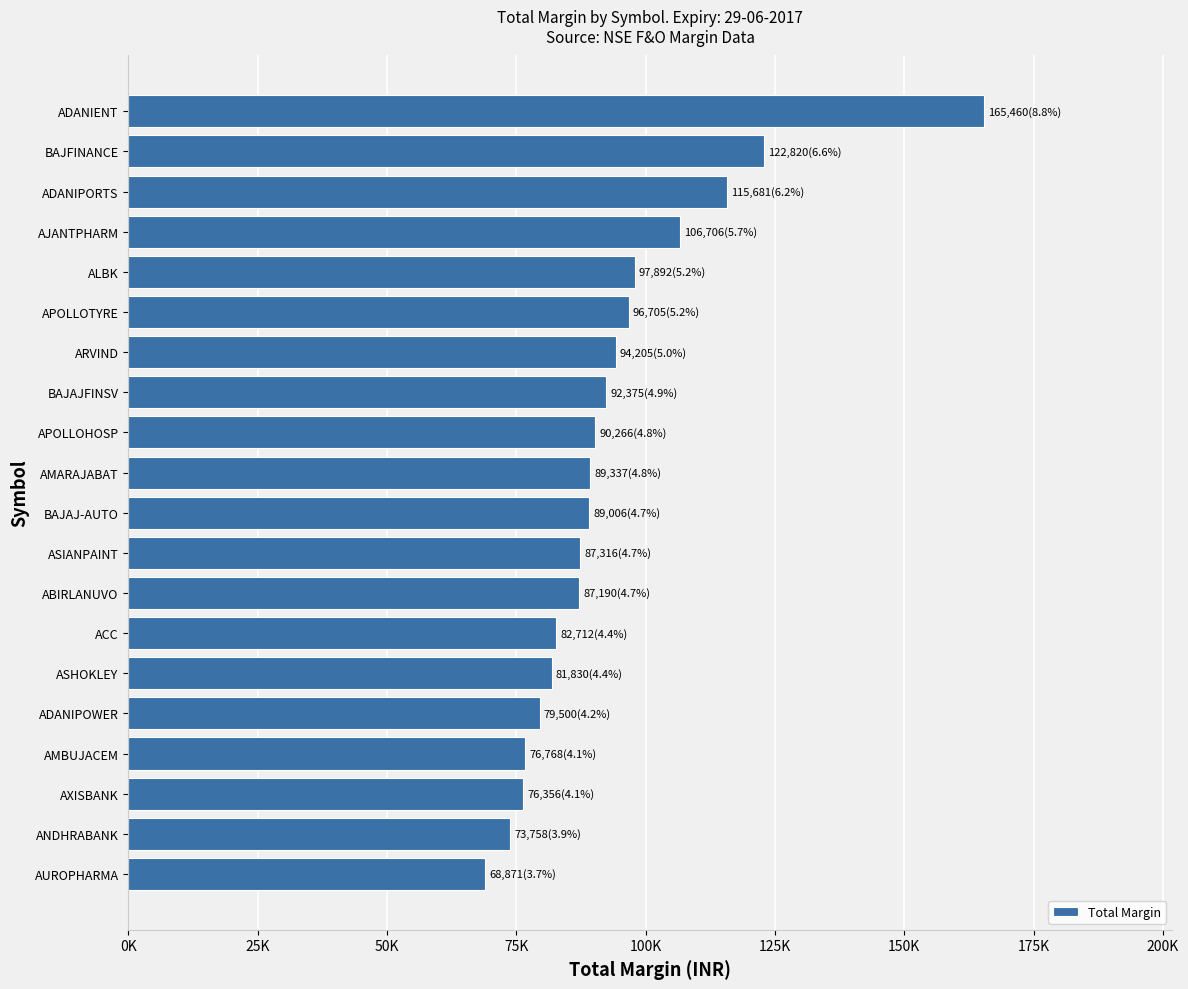

Does the chart contain any negative values?

No